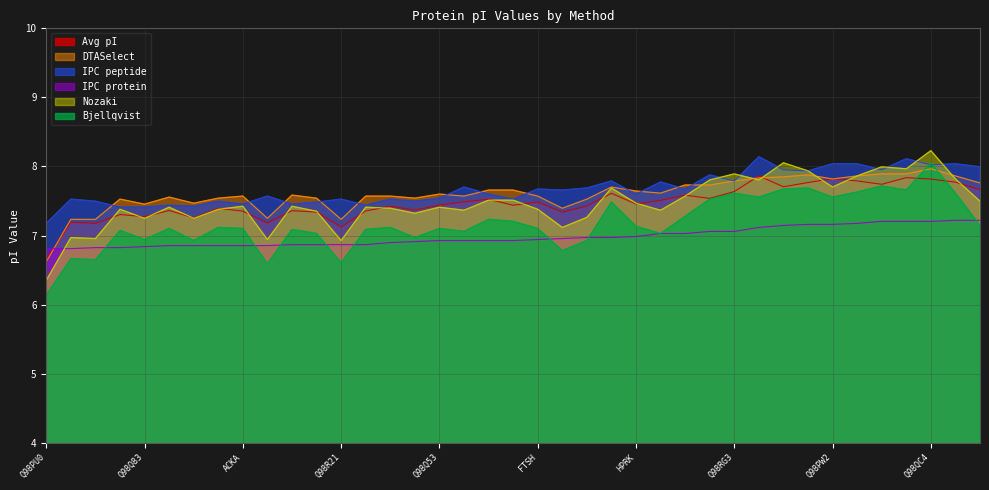

What is the approximate value of IPC_peptide at Q98R21?

7.5